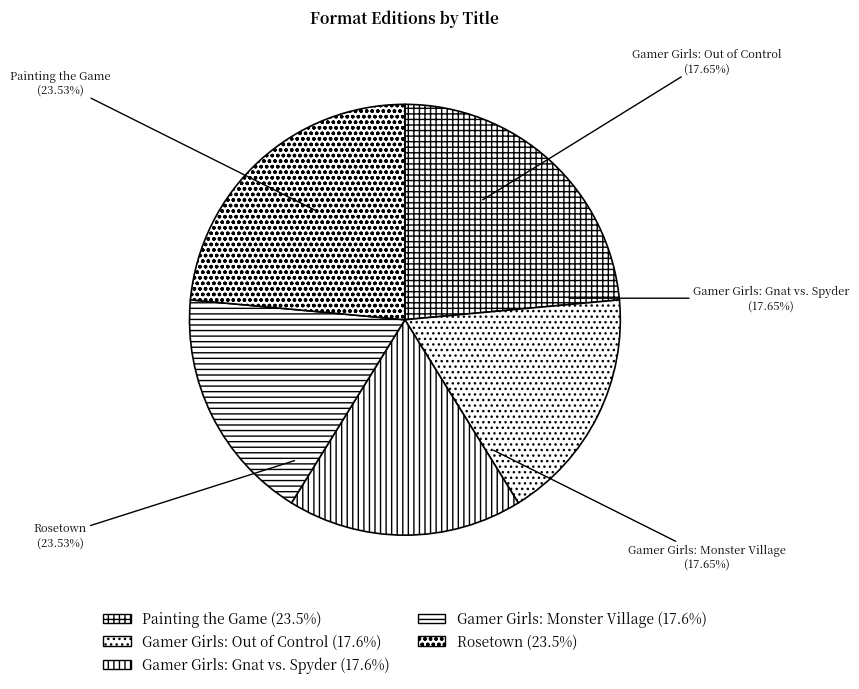

Does Gamer Girls: Monster Village represent more than half of the total?

No